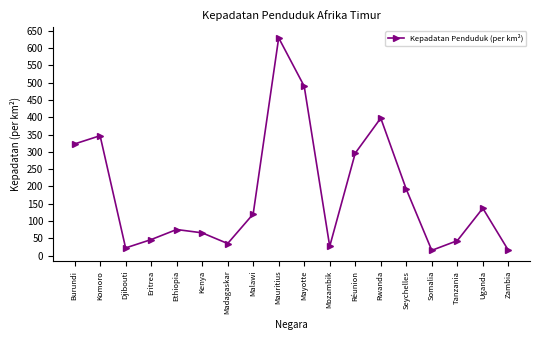

What is the label of the 13th point from the left?

Rwanda